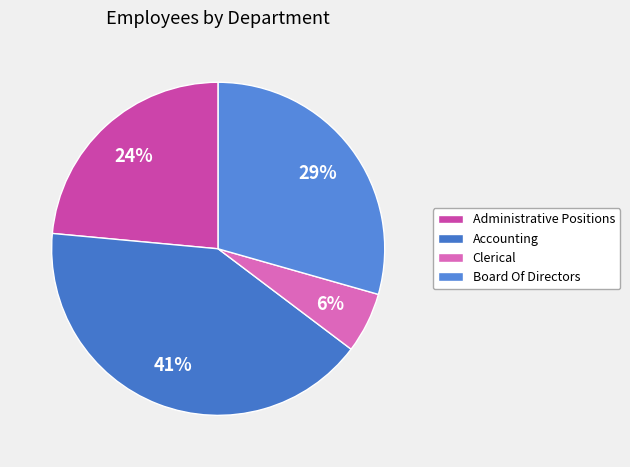

Is it true that Accounting is 30% of the pie?

False